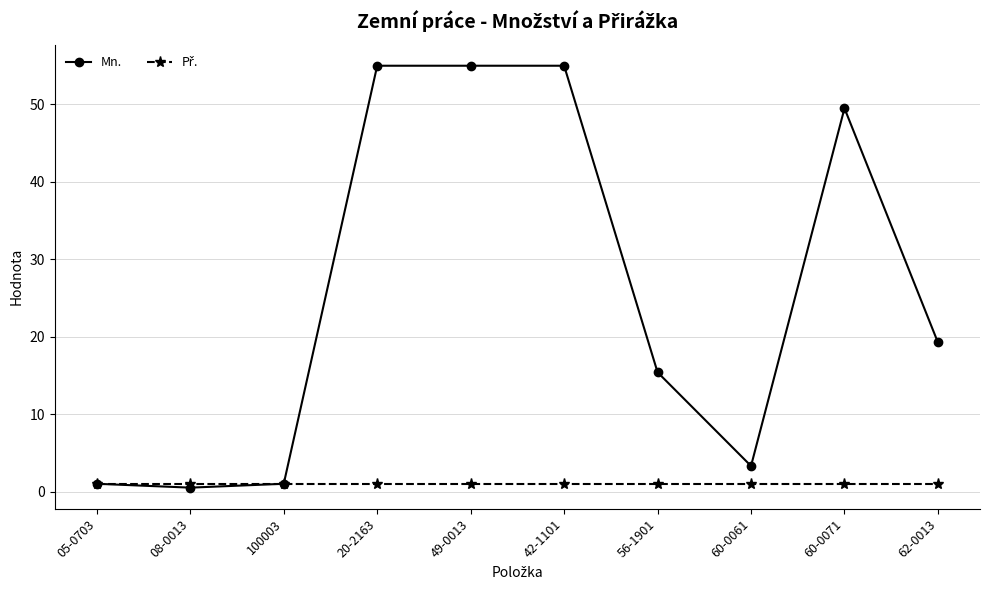

Which series has the largest total across all categories?

Mn.